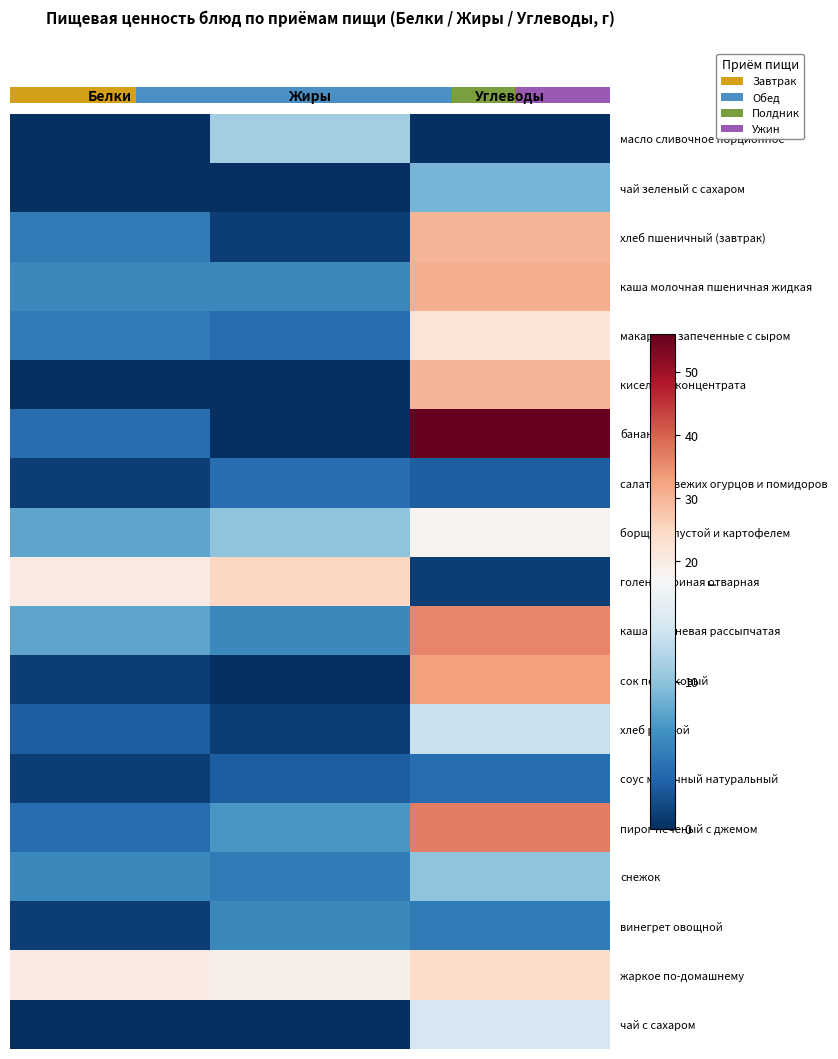

At Углеводы, list the series in order from smallest to largest.

масло сливочное порционное, голень куриная отварная, салат из свежих огурцов и помидоров, соус молочный натуральный, винегрет овощной, чай зеленый с сахаром, снежок, хлеб ржаной, чай с сахаром, борщ с капустой и картофелем, макароны запеченные с сыром, жаркое по-домашнему, хлеб пшеничный (завтрак), кисель из концентрата, каша молочная пшеничная жидкая, сок персиковый, каша гречневая рассыпчатая, пирог печеный с джемом, банан